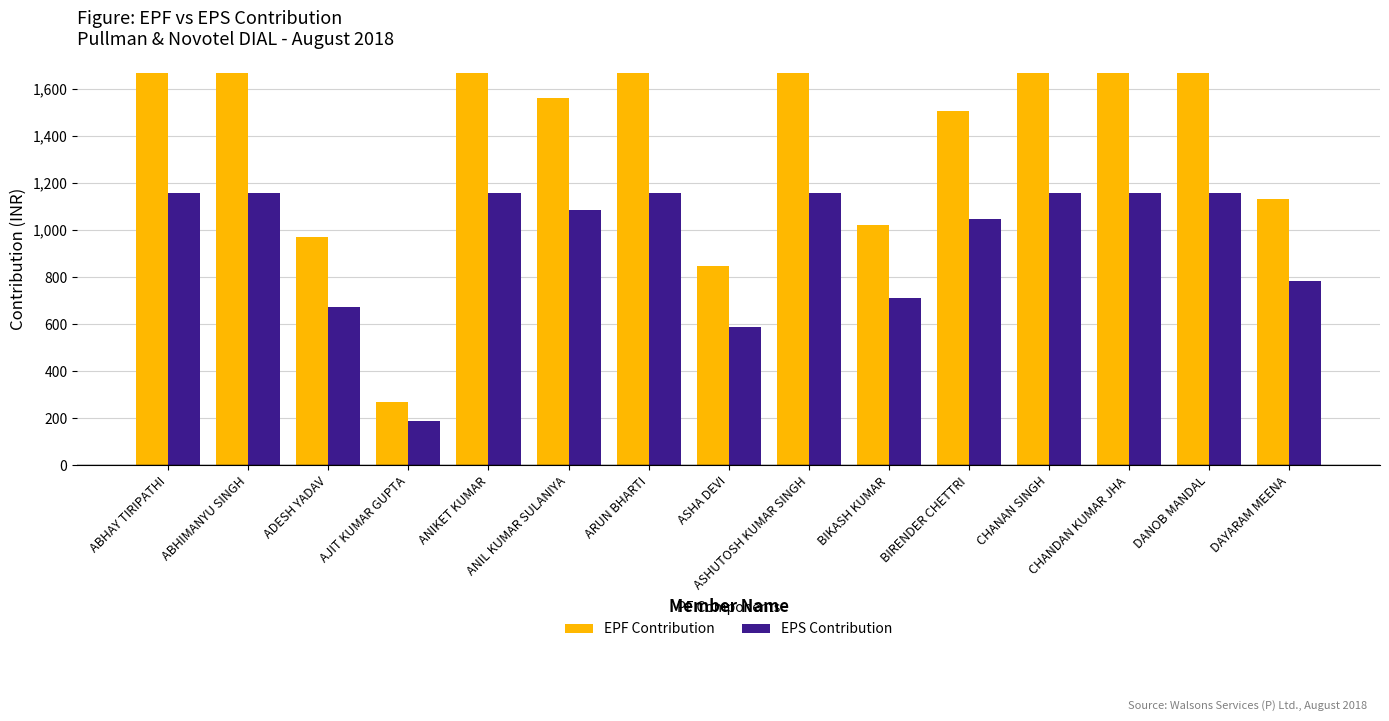

What is the difference between the highest and lowest values at ASHA DEVI?

259